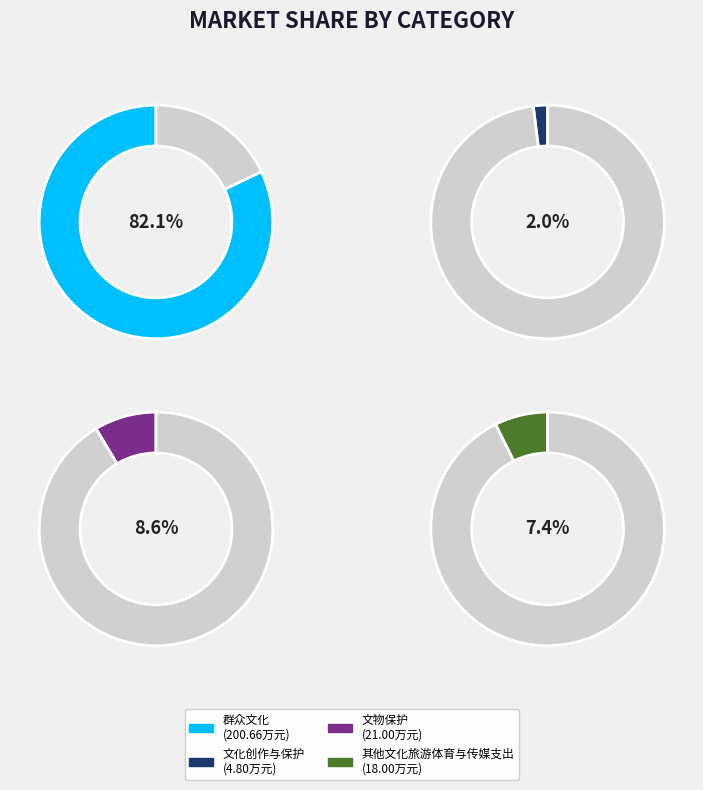

How many slices are in this pie chart?

4